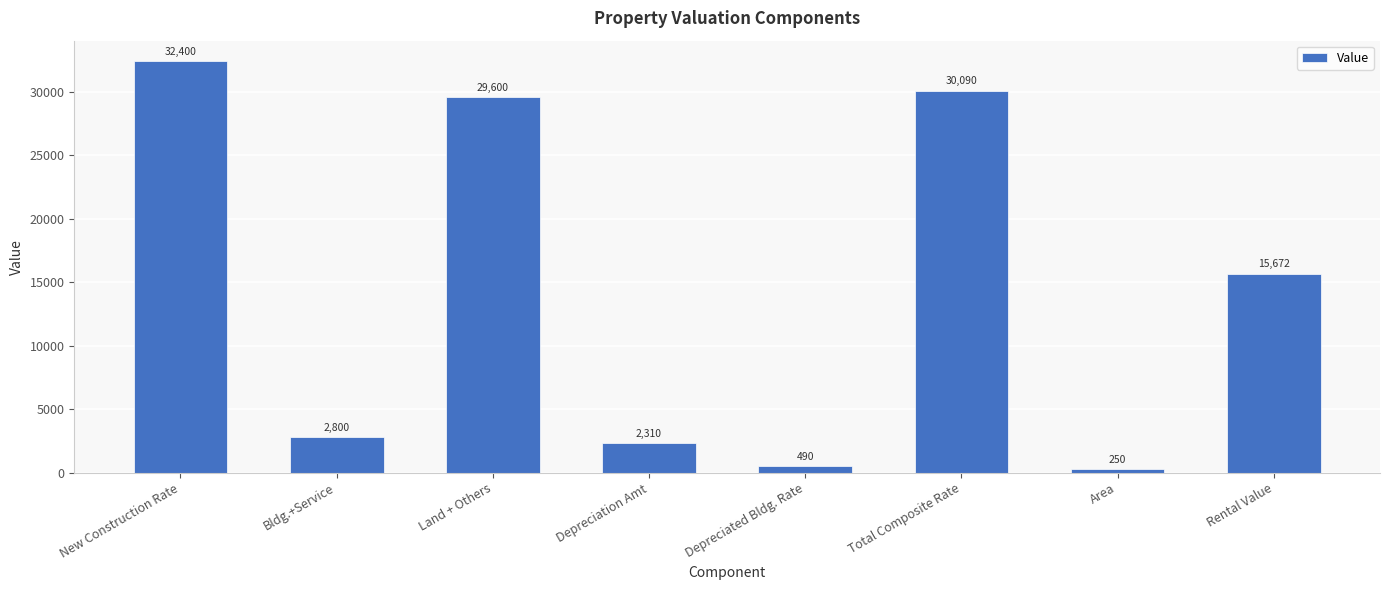

What is the ratio of the value at Bldg.+Service to the value at Land + Others?

0.1